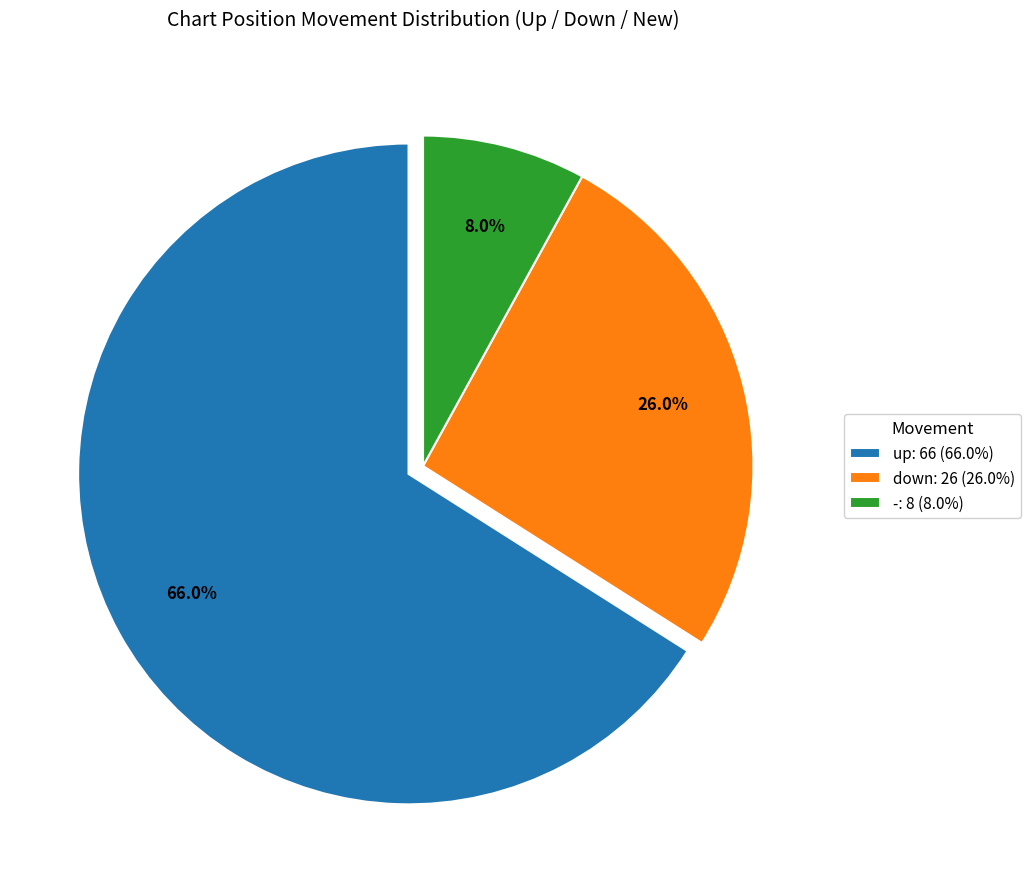

Count the number of slices in the pie.

3